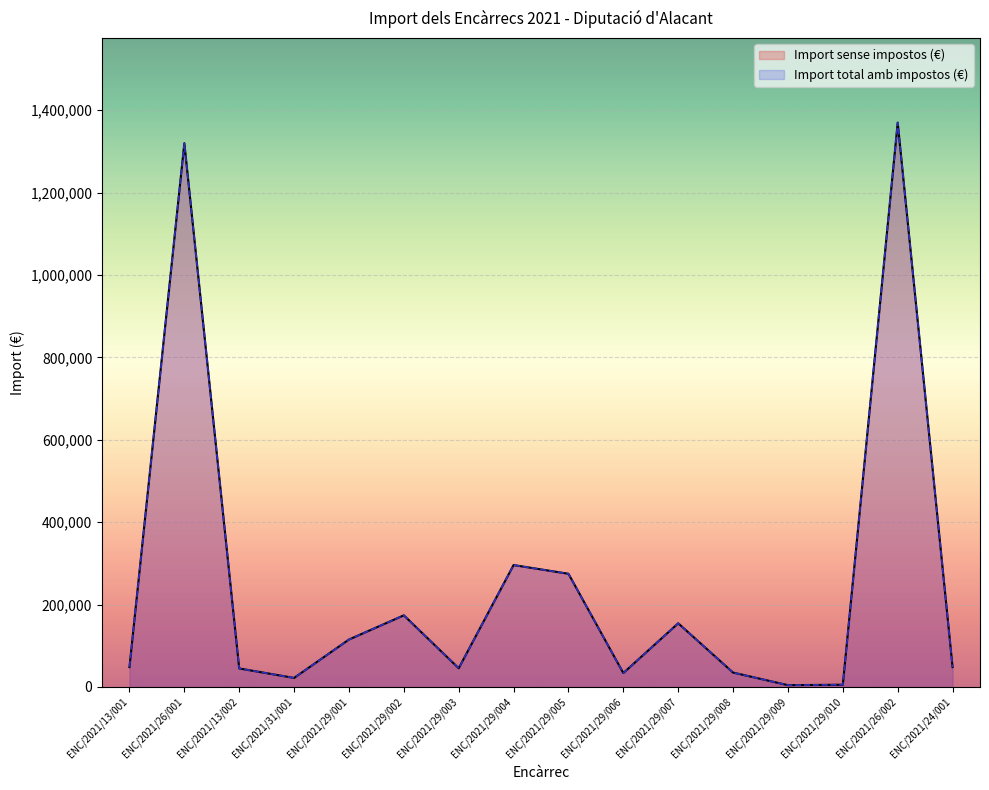

In Import sense impostos (€), how many points are higher than both neighbors (excluding endpoints)?

5